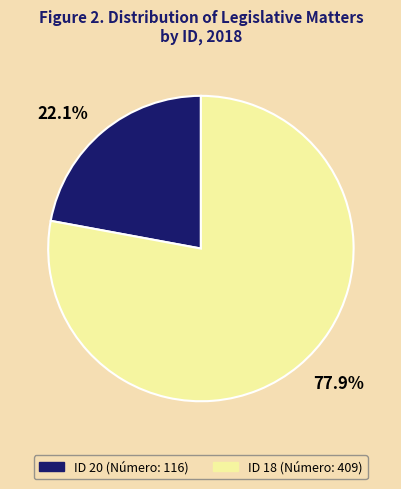

Which slice represents more than half of the pie?

77.9%